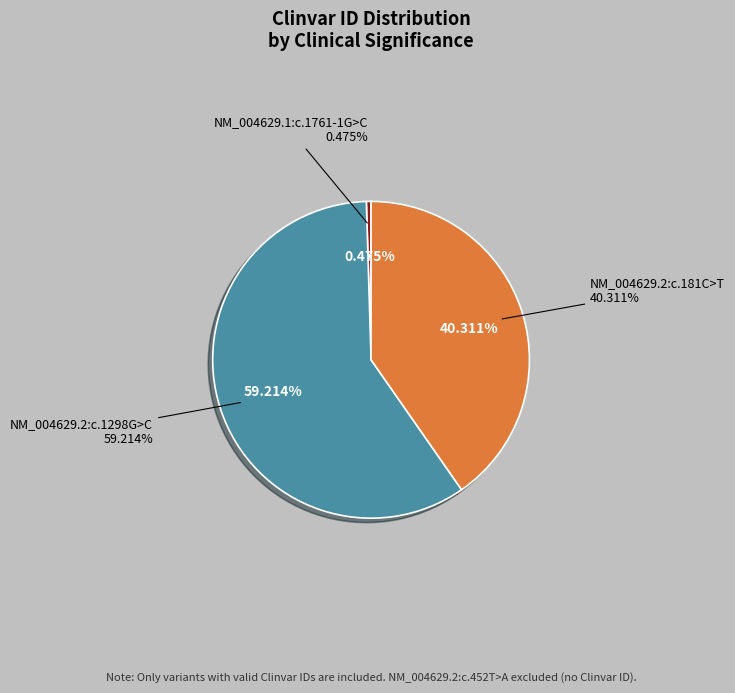

What percentage is the NM_004629.2:c.181C>T slice, to the nearest percent?

40%